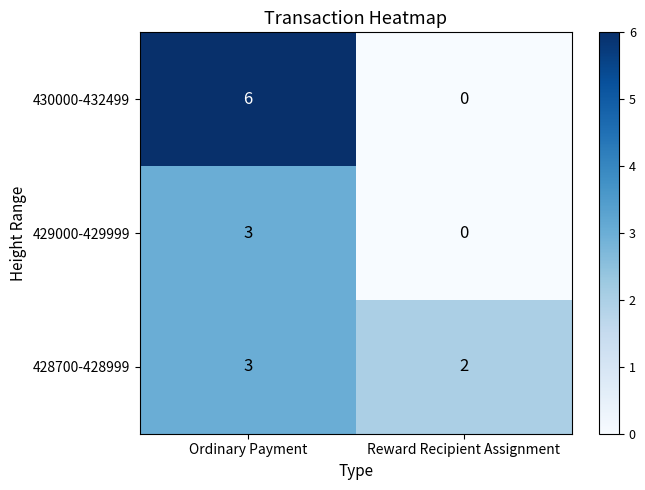

What is the maximum value for 428700-428999?

3